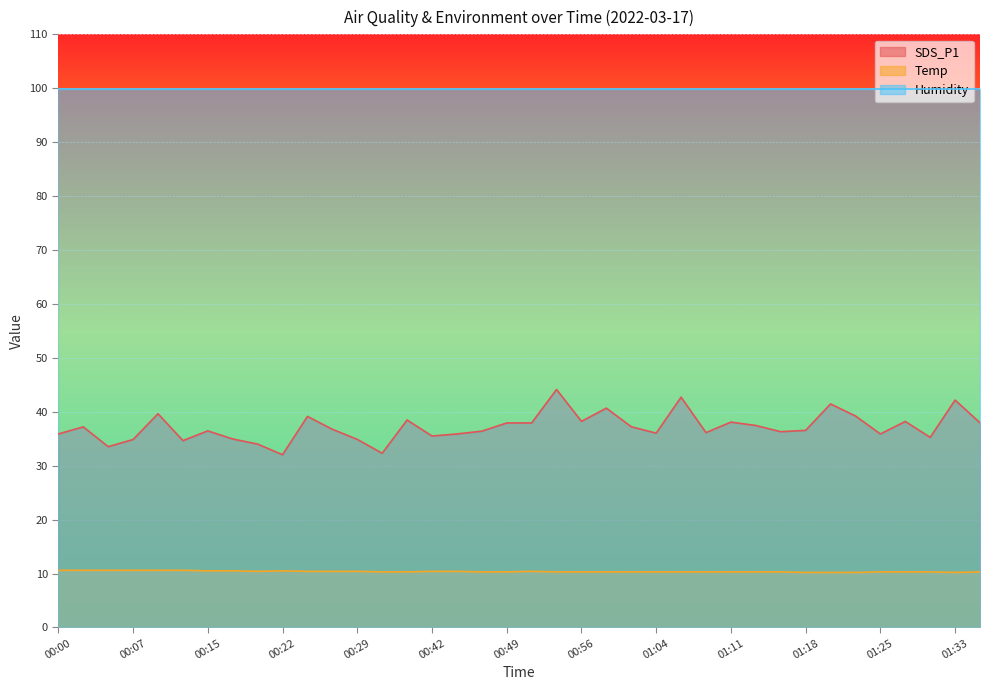

Where is the first local minimum for SDS_P1?

00:05